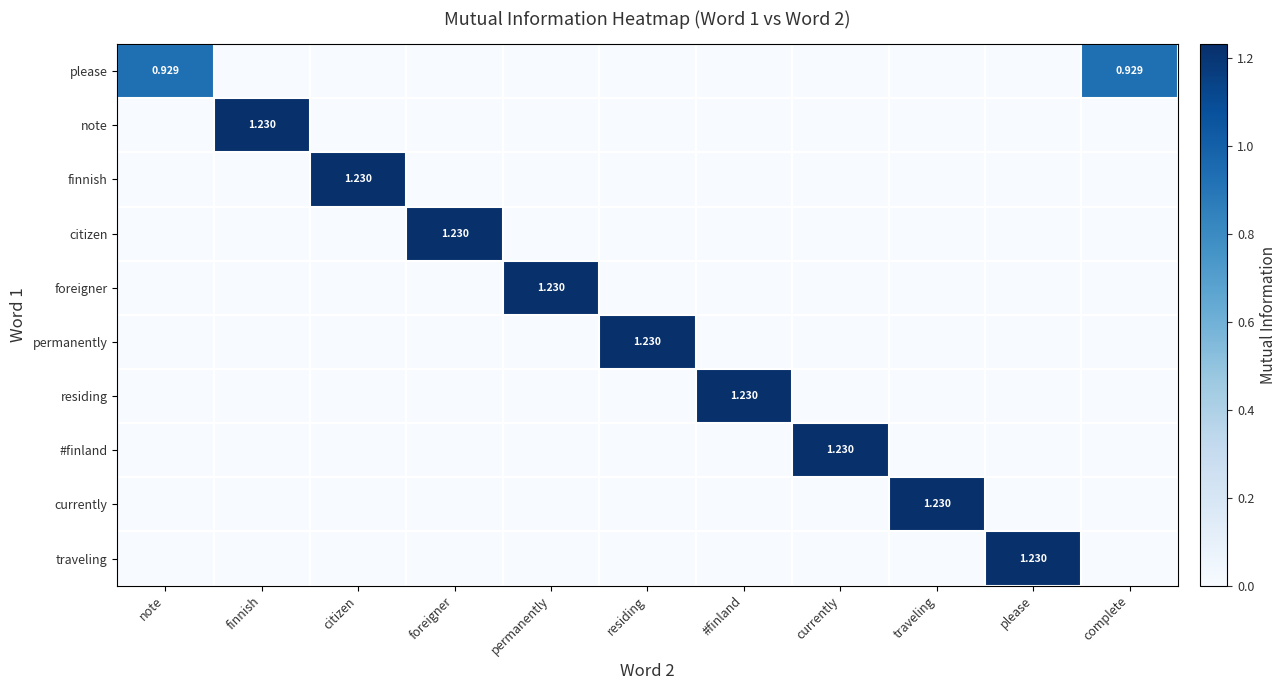

Count the number of data series in this chart.

10